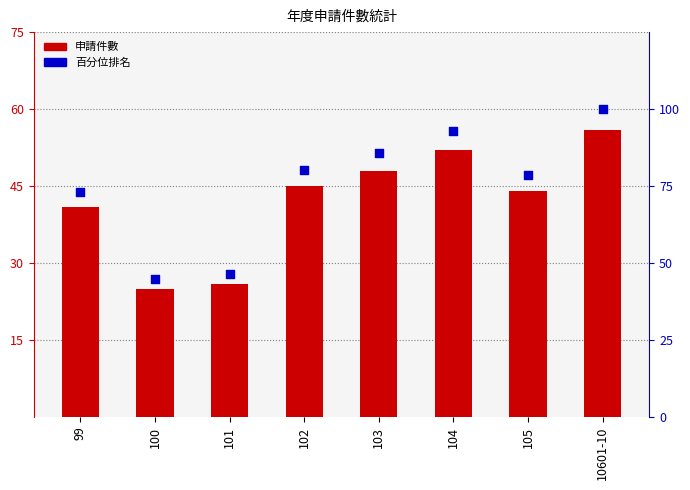

At which category is the sum across all series the highest?

10601-10